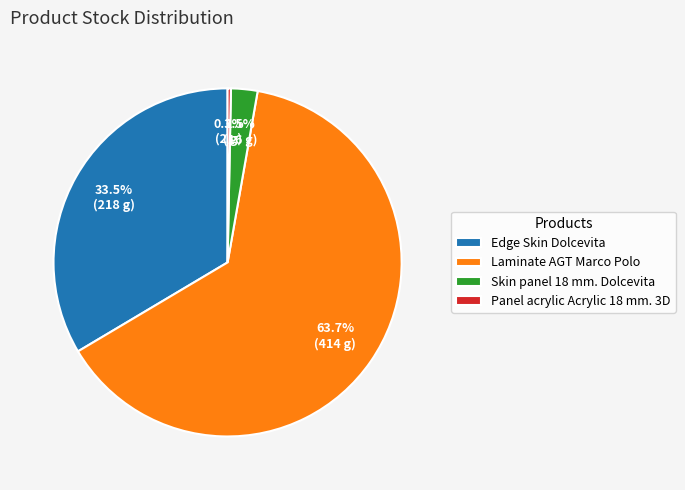

How many slices are in this pie chart?

4